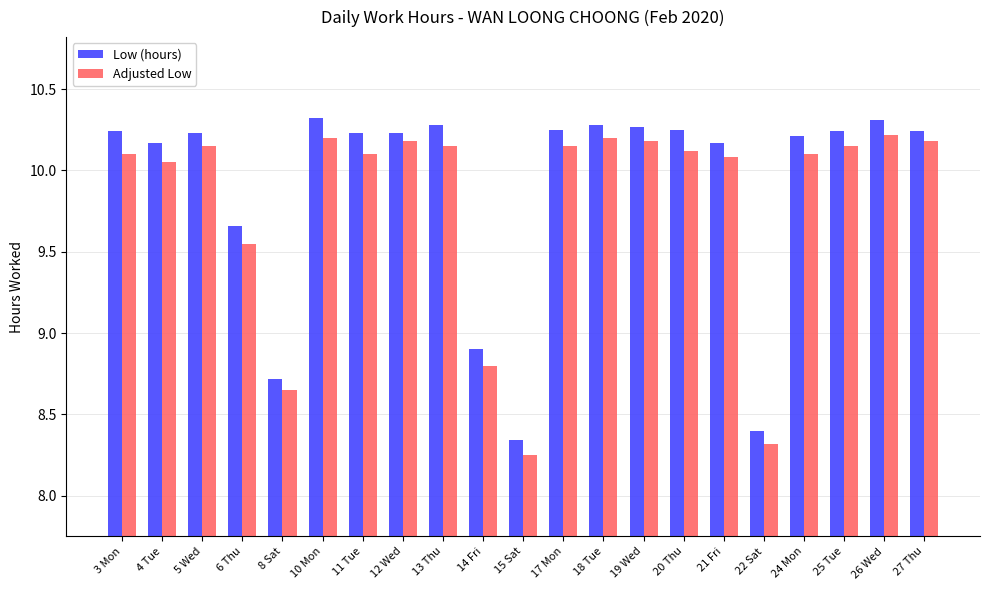

At which label does Low (hours) reach its minimum?

15 Sat